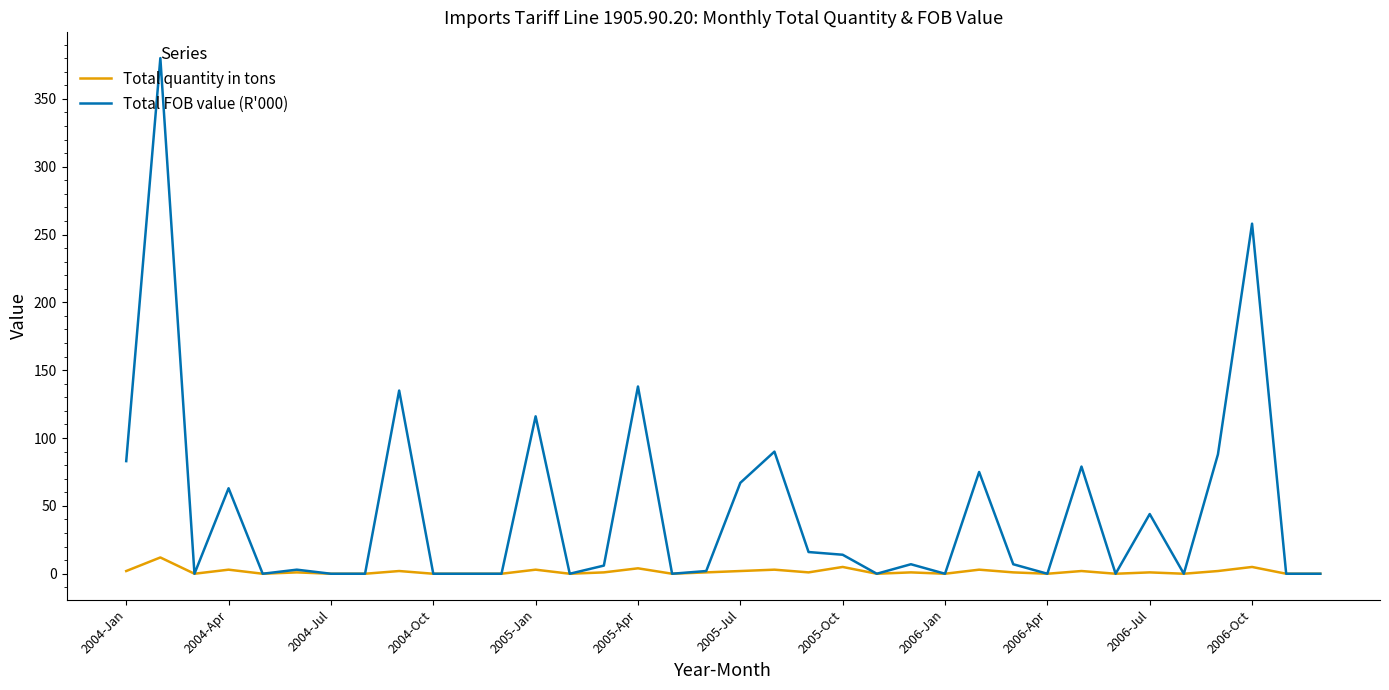

At how many categories does at least one series exceed 11?

15